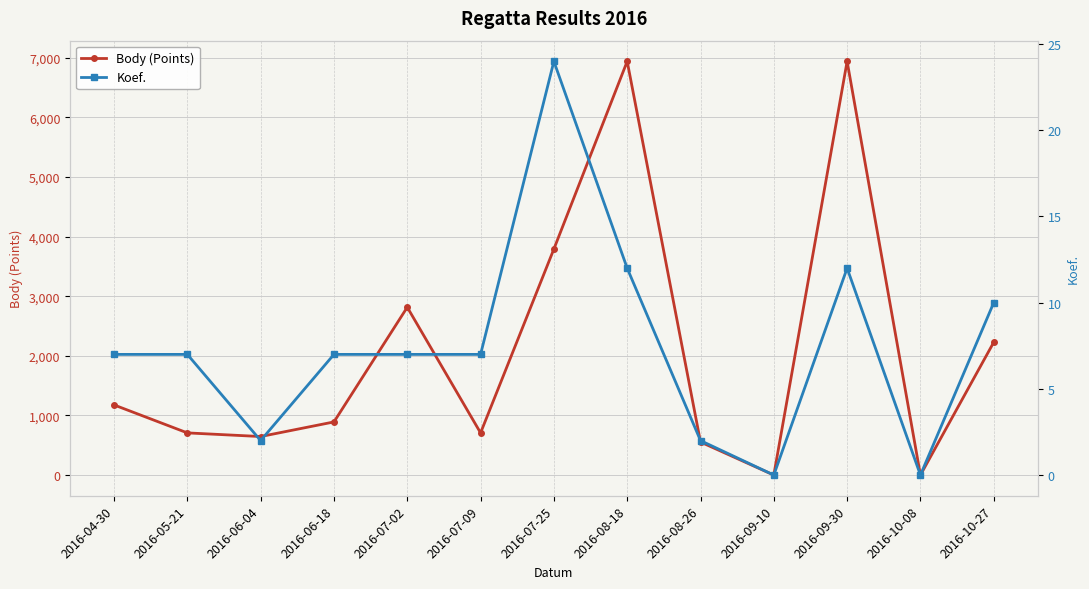

How many lines are shown in the chart?

2